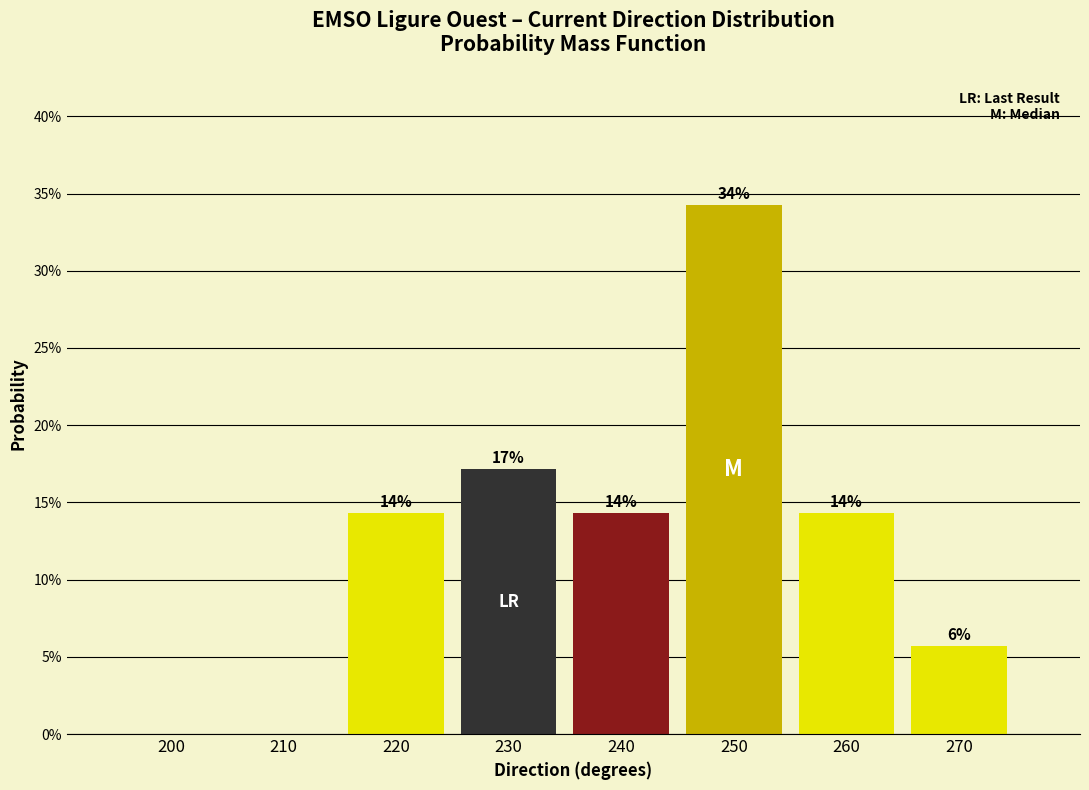

Are the bars horizontal?

No